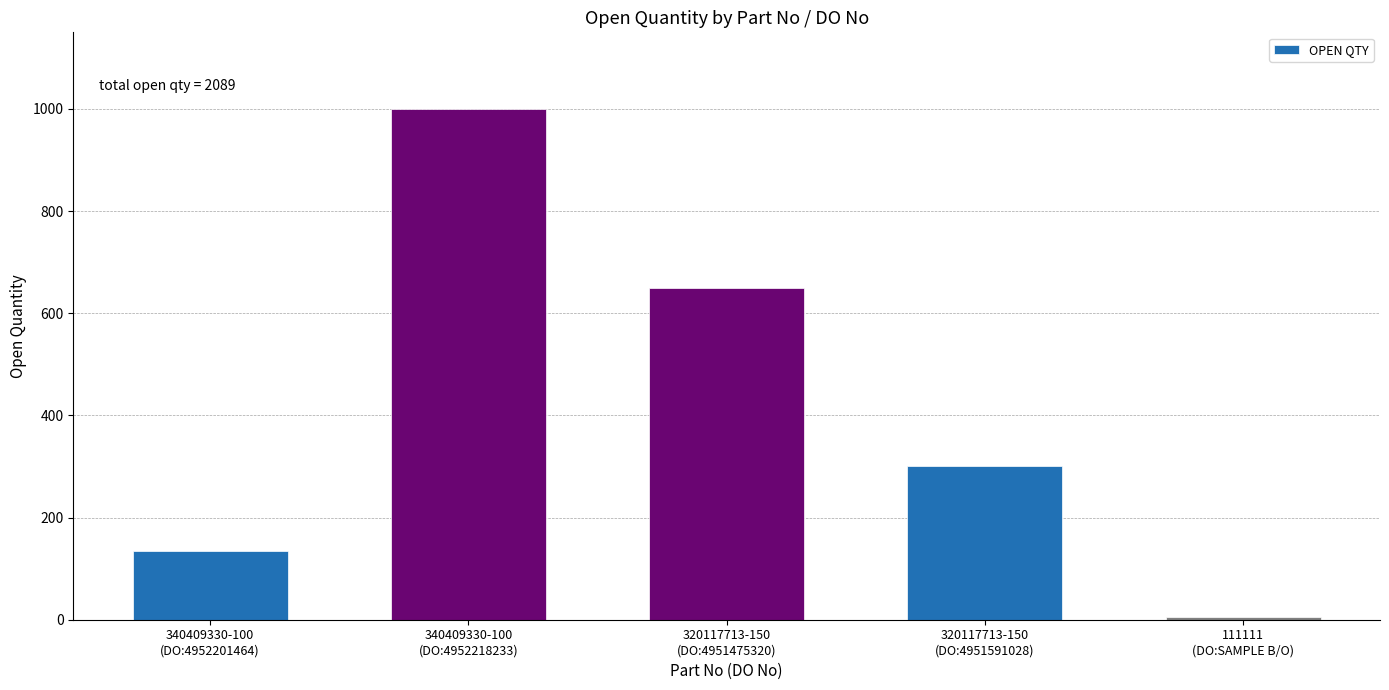

What is the maximum value shown in the chart?

1000